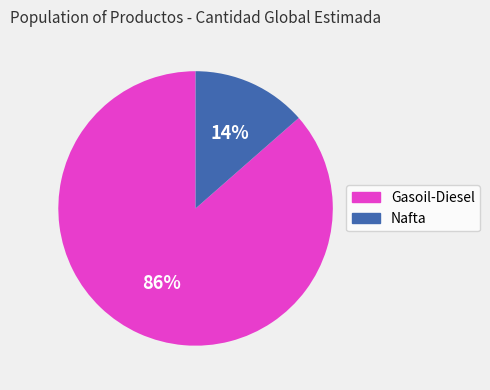

True or false: Gasoil-Diesel accounts for 86% of the total.

True